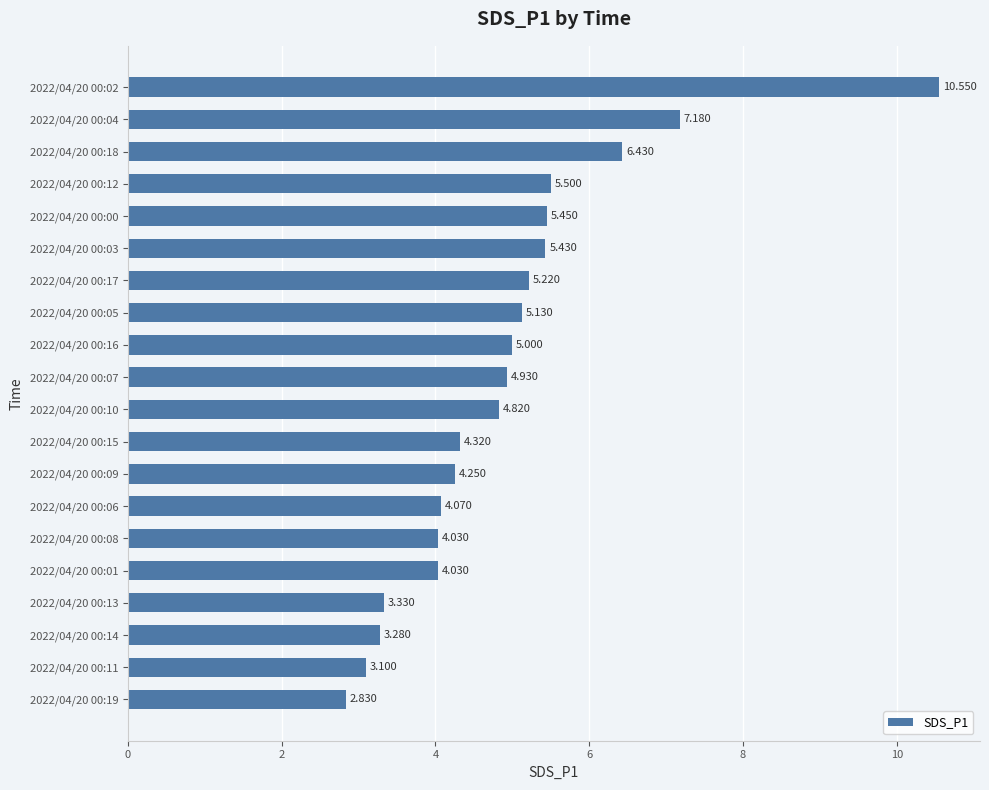

Are the bars horizontal?

Yes